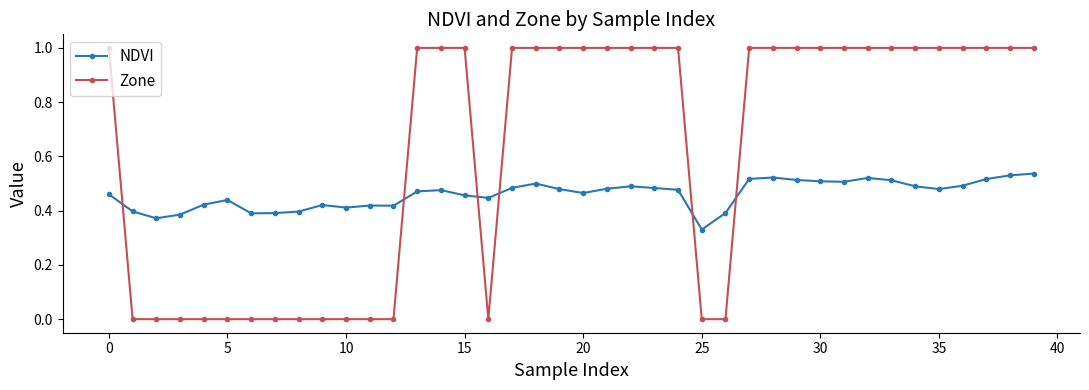

How many times do NDVI and Zone cross each other?

6